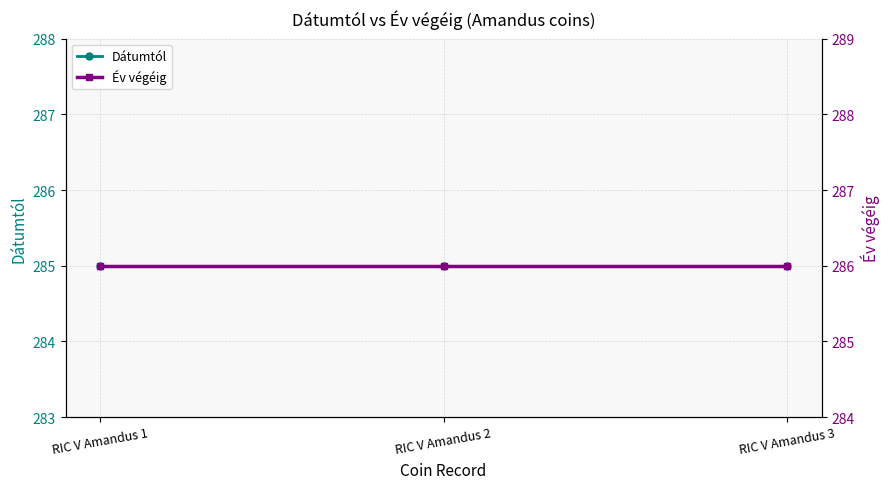

List the series in order of their overall mean, highest first.

Év végéig, Dátumtól